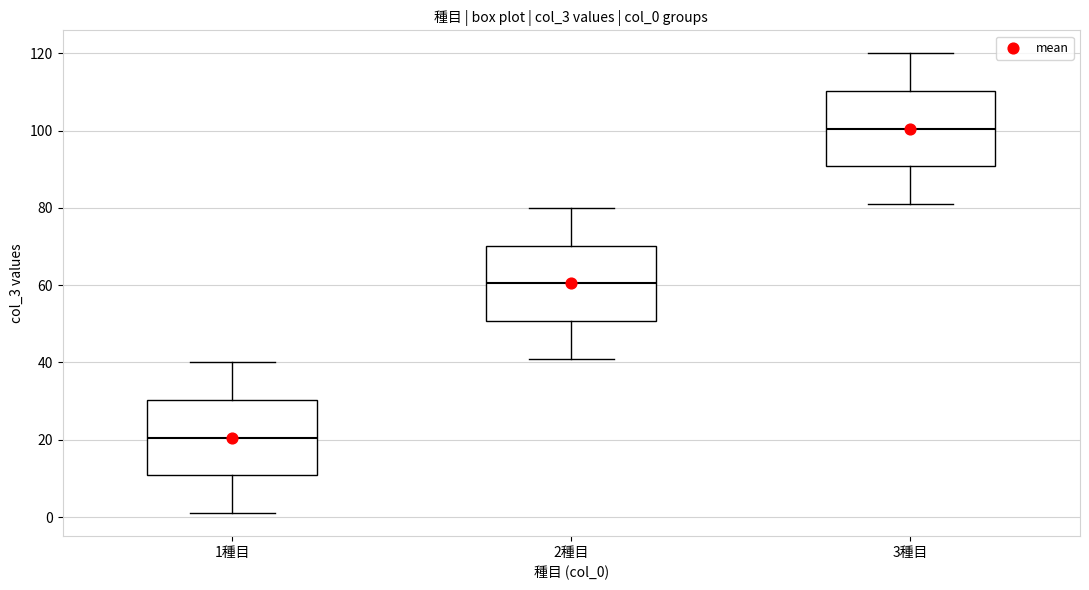

Where is the upper edge of the box for 3種目 on the y-axis? The values are not printed on the chart, so give them approximately, as read against the axis.

110